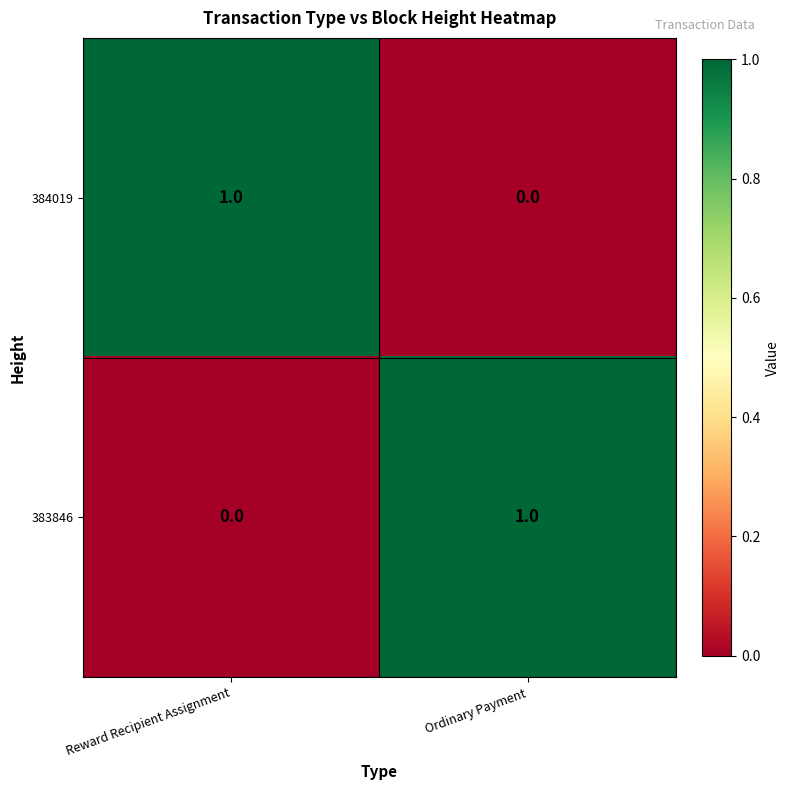

What is the maximum value shown in the chart?

1